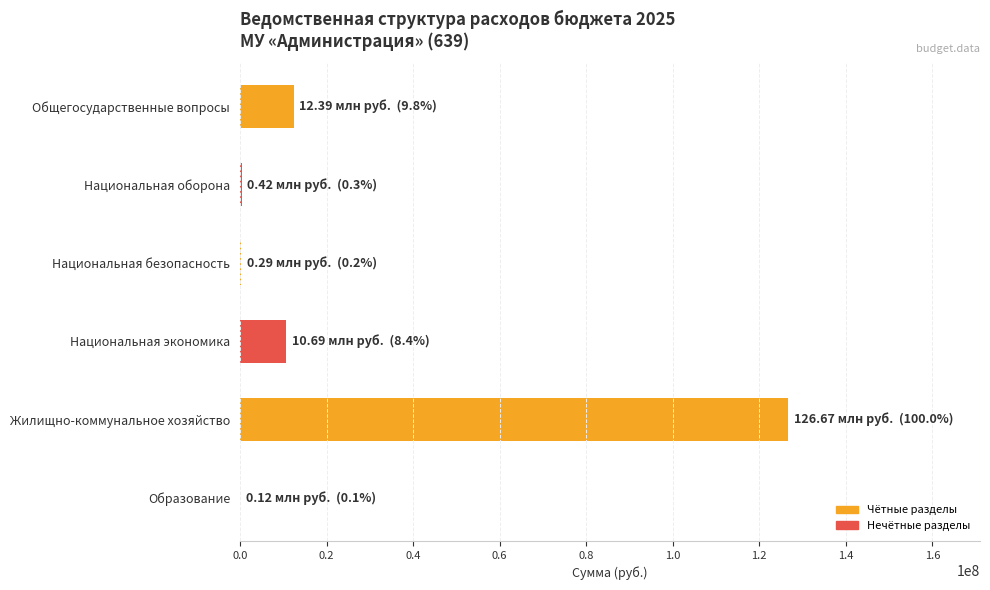

The chart shows a value of 65471110.0 at Жилищно-коммунальное хозяйство. True or false?

False